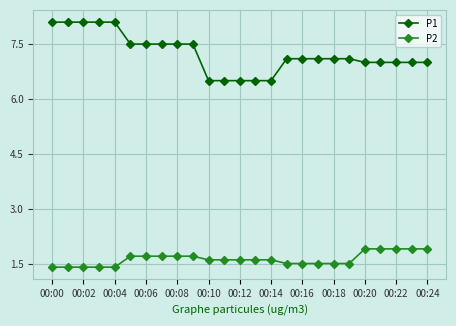

Which series has the largest range (max minus min)?

P1